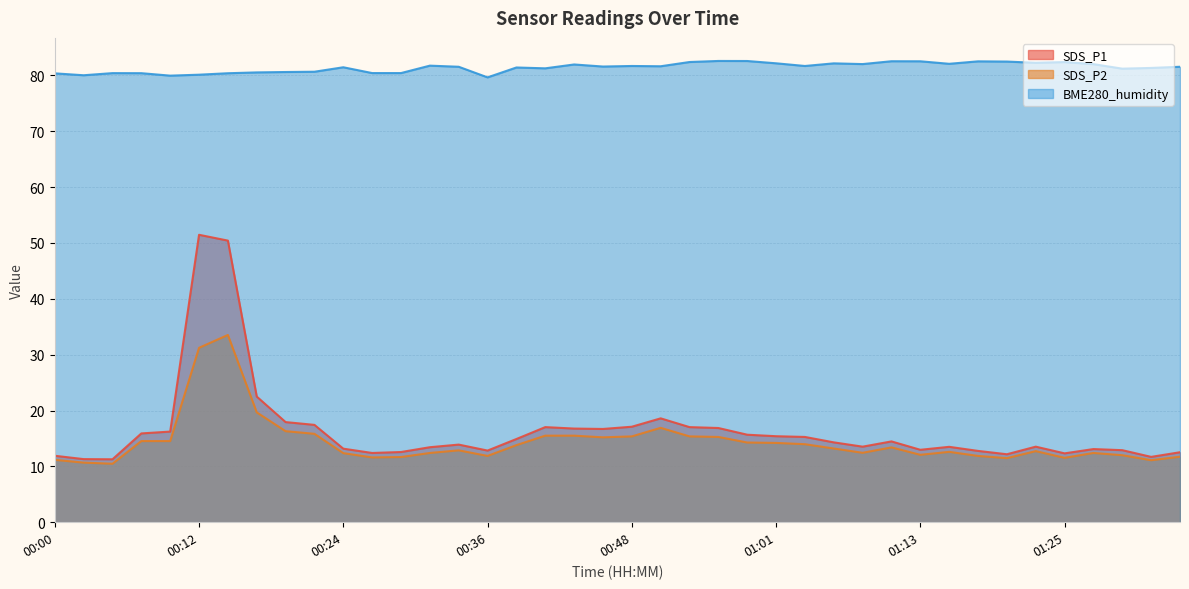

How many lines are shown in the chart?

3